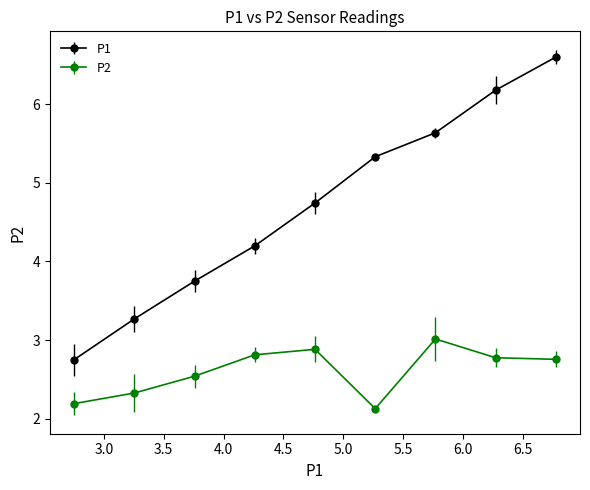

Which series has the largest total across all categories?

P1